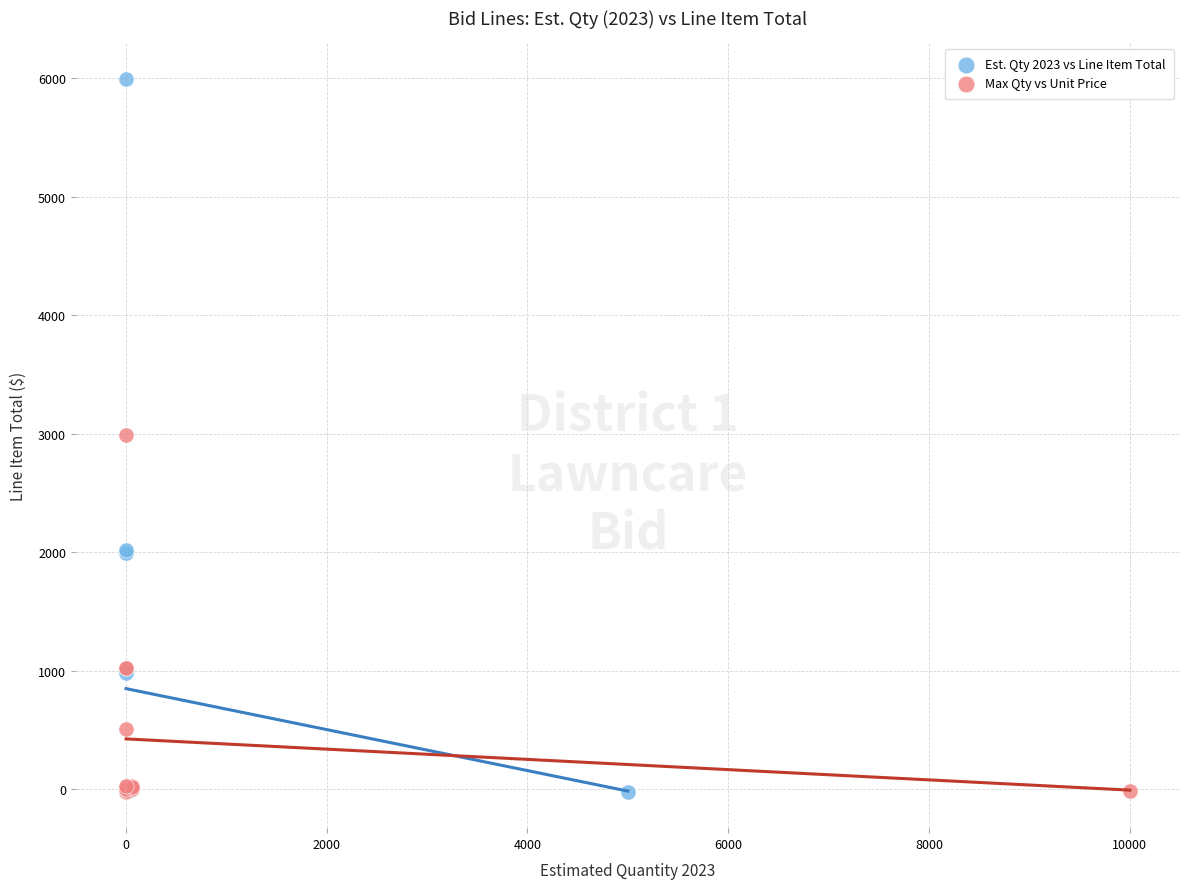

Which series has the largest Y range (max minus min)?

Est. Qty 2023 vs Line Item Total